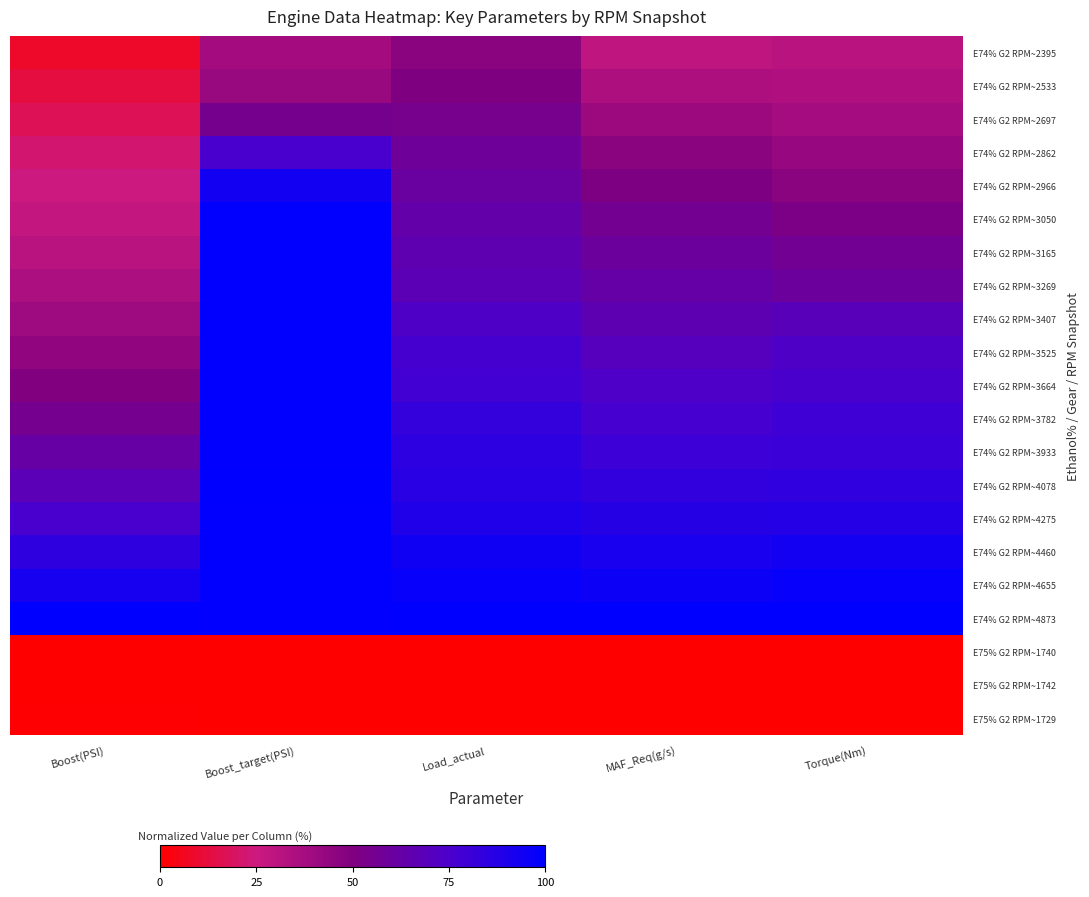

Reading left to right, list all the values displayed in this chart.

E74% G2 RPM~2395: Boost(PSI)=0.1	Boost_target(PSI)=0.4	Load_actual=0.5	MAF_Req(g/s)=0.3	Torque(Nm)=0.3
E74% G2 RPM~2533: Boost(PSI)=0.1	Boost_target(PSI)=0.4	Load_actual=0.5	MAF_Req(g/s)=0.4	Torque(Nm)=0.3
E74% G2 RPM~2697: Boost(PSI)=0.2	Boost_target(PSI)=0.5	Load_actual=0.5	MAF_Req(g/s)=0.4	Torque(Nm)=0.4
E74% G2 RPM~2862: Boost(PSI)=0.2	Boost_target(PSI)=0.8	Load_actual=0.6	MAF_Req(g/s)=0.5	Torque(Nm)=0.4
E74% G2 RPM~2966: Boost(PSI)=0.2	Boost_target(PSI)=0.9	Load_actual=0.6	MAF_Req(g/s)=0.5	Torque(Nm)=0.5
E74% G2 RPM~3050: Boost(PSI)=0.3	Boost_target(PSI)=1.0	Load_actual=0.6	MAF_Req(g/s)=0.6	Torque(Nm)=0.5
E74% G2 RPM~3165: Boost(PSI)=0.3	Boost_target(PSI)=1.0	Load_actual=0.7	MAF_Req(g/s)=0.6	Torque(Nm)=0.6
E74% G2 RPM~3269: Boost(PSI)=0.4	Boost_target(PSI)=1.0	Load_actual=0.7	MAF_Req(g/s)=0.6	Torque(Nm)=0.6
E74% G2 RPM~3407: Boost(PSI)=0.4	Boost_target(PSI)=1.0	Load_actual=0.7	MAF_Req(g/s)=0.7	Torque(Nm)=0.7
E74% G2 RPM~3525: Boost(PSI)=0.4	Boost_target(PSI)=1.0	Load_actual=0.8	MAF_Req(g/s)=0.7	Torque(Nm)=0.7
E74% G2 RPM~3664: Boost(PSI)=0.5	Boost_target(PSI)=1.0	Load_actual=0.8	MAF_Req(g/s)=0.7	Torque(Nm)=0.8
E74% G2 RPM~3782: Boost(PSI)=0.6	Boost_target(PSI)=1.0	Load_actual=0.8	MAF_Req(g/s)=0.8	Torque(Nm)=0.8
E74% G2 RPM~3933: Boost(PSI)=0.6	Boost_target(PSI)=1.0	Load_actual=0.9	MAF_Req(g/s)=0.8	Torque(Nm)=0.8
E74% G2 RPM~4078: Boost(PSI)=0.7	Boost_target(PSI)=1.0	Load_actual=0.9	MAF_Req(g/s)=0.8	Torque(Nm)=0.8
E74% G2 RPM~4275: Boost(PSI)=0.8	Boost_target(PSI)=1.0	Load_actual=0.9	MAF_Req(g/s)=0.9	Torque(Nm)=0.9
E74% G2 RPM~4460: Boost(PSI)=0.8	Boost_target(PSI)=1.0	Load_actual=0.9	MAF_Req(g/s)=0.9	Torque(Nm)=0.9
E74% G2 RPM~4655: Boost(PSI)=0.9	Boost_target(PSI)=1.0	Load_actual=1.0	MAF_Req(g/s)=1.0	Torque(Nm)=1.0
E74% G2 RPM~4873: Boost(PSI)=1.0	Boost_target(PSI)=1.0	Load_actual=1.0	MAF_Req(g/s)=1.0	Torque(Nm)=1.0
E75% G2 RPM~1740: Boost(PSI)=0.0	Boost_target(PSI)=0.0	Load_actual=0.0	MAF_Req(g/s)=0.0	Torque(Nm)=0.0
E75% G2 RPM~1742: Boost(PSI)=0.0	Boost_target(PSI)=0.0	Load_actual=0.0	MAF_Req(g/s)=0.0	Torque(Nm)=0.0
E75% G2 RPM~1729: Boost(PSI)=0.0	Boost_target(PSI)=0.0	Load_actual=0.0	MAF_Req(g/s)=0.0	Torque(Nm)=0.0